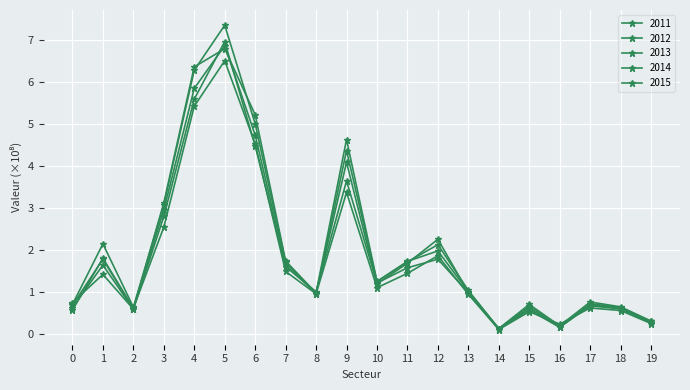

Is this an area chart (filled region under the line)?

No